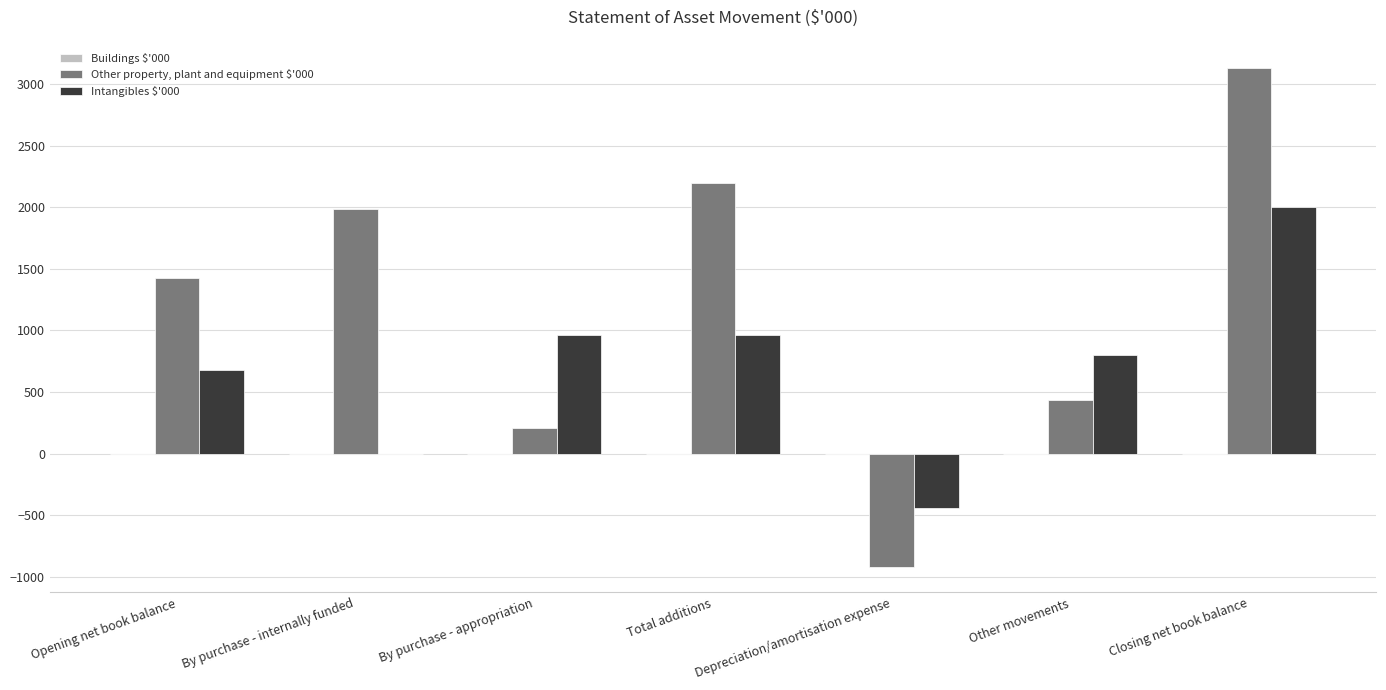

At which label does Intangibles $'000 reach its peak?

Closing net book balance